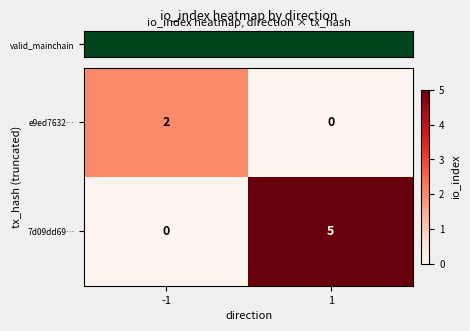

Reading right to left, list all the values displayed in this chart.

e9ed7632…: 1=0	-1=2
7d09dd69…: 1=5	-1=0